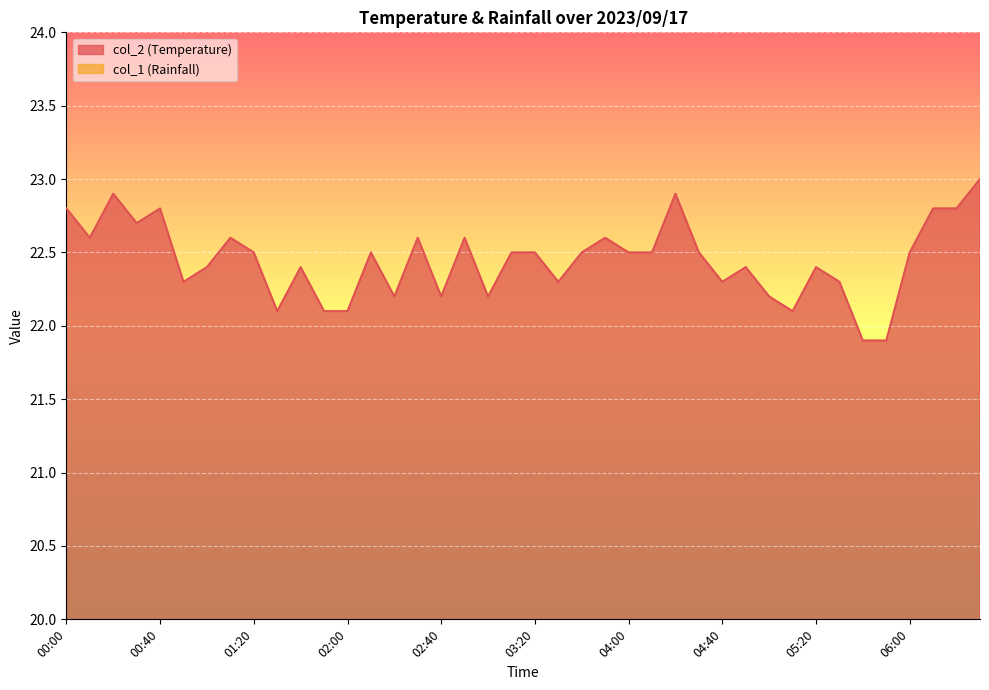

Where is the first local maximum?

00:20